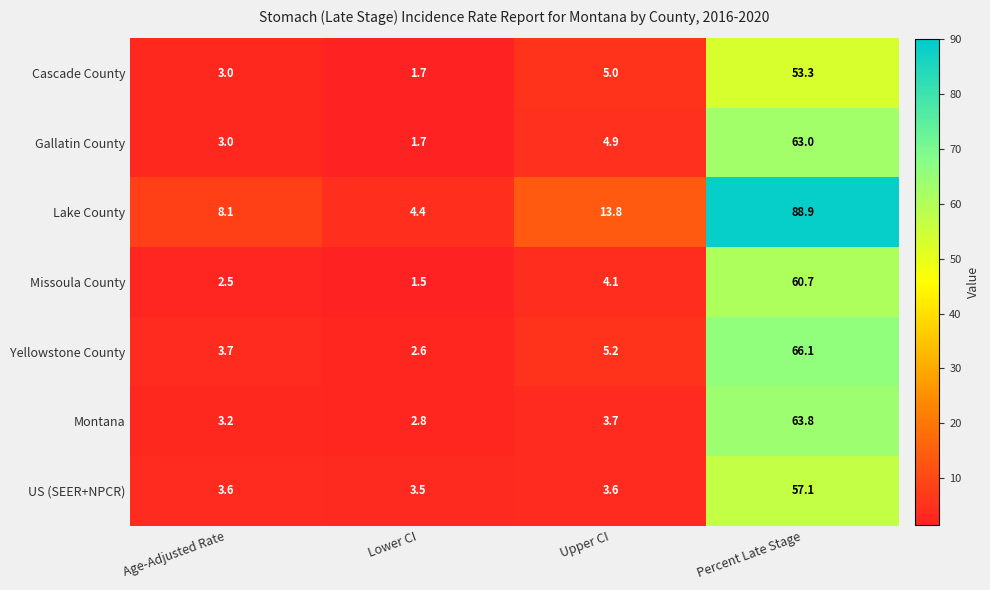

What is the difference between the maximum and second lowest values in the Cascade County series?

50.3